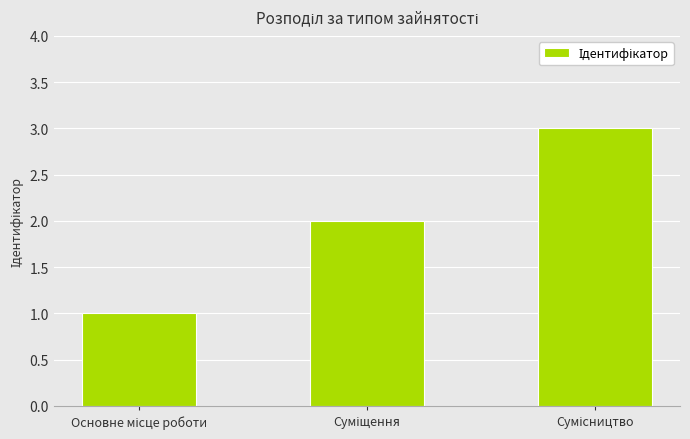

What is the greatest value displayed?

3